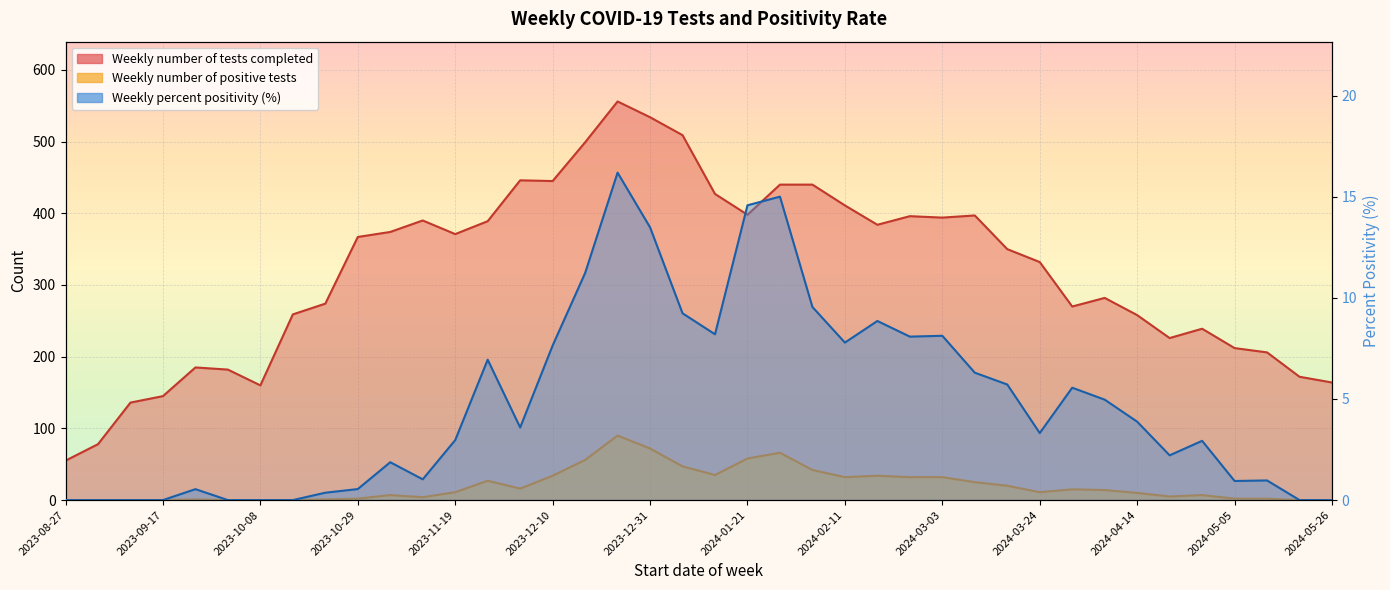

At which label does Weekly number of tests completed reach its peak?

2023-12-24